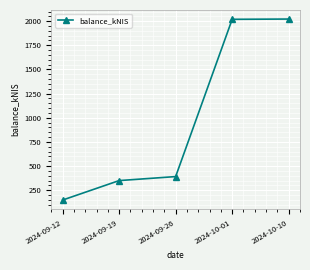

Where is the data nearest to the value 1085?

2024-09-26